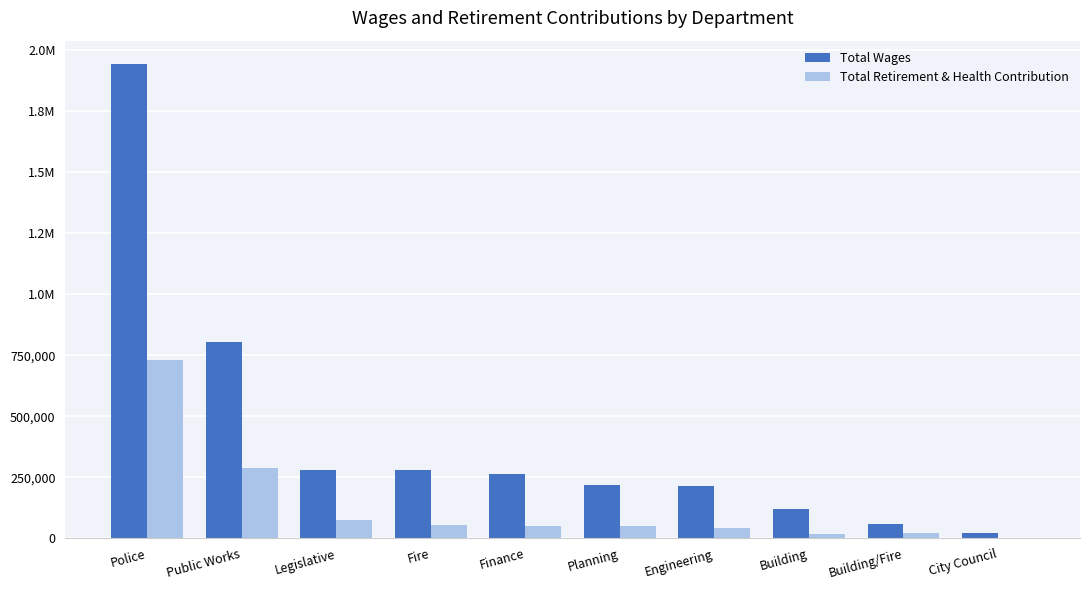

Between Building and Engineering, which is larger?

Engineering